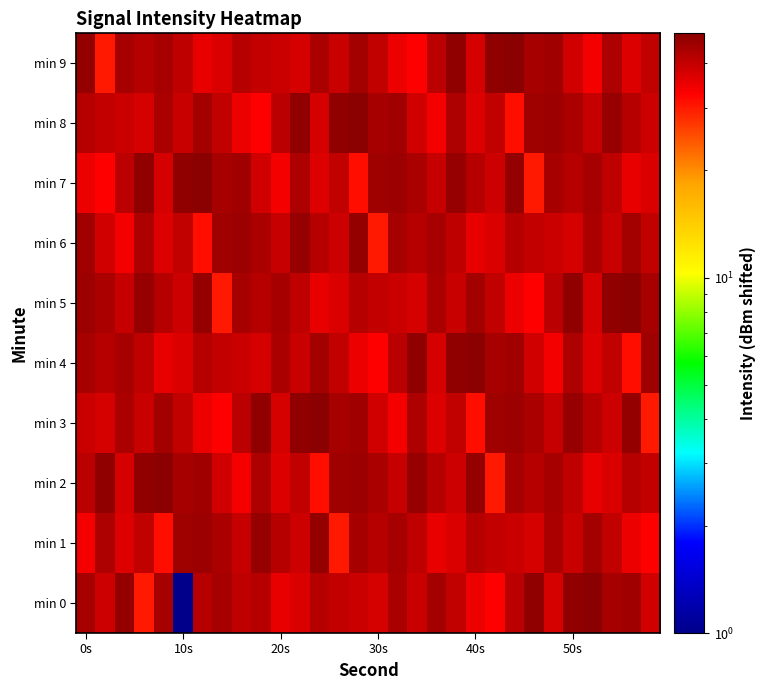

What is the maximum value shown in the chart?

48.6